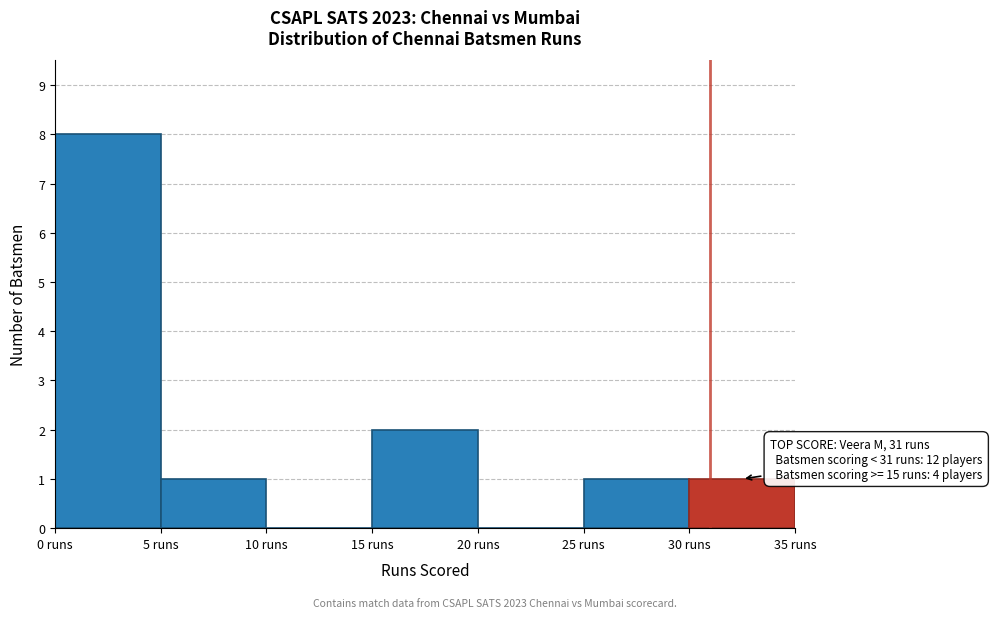

Which range on the x-axis has the tallest bar?

0 to 5